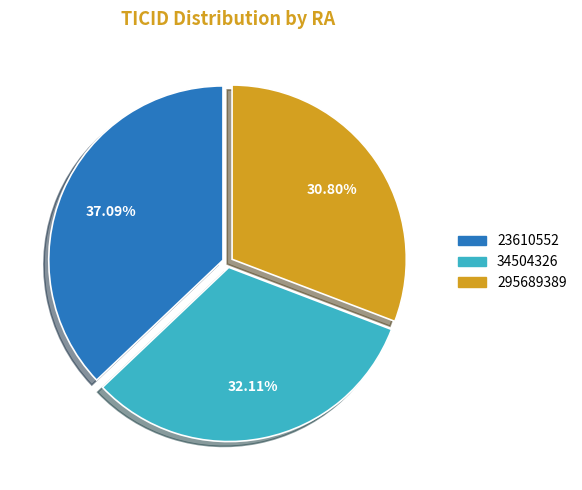

True or false: 34504326 accounts for 21% of the total.

False